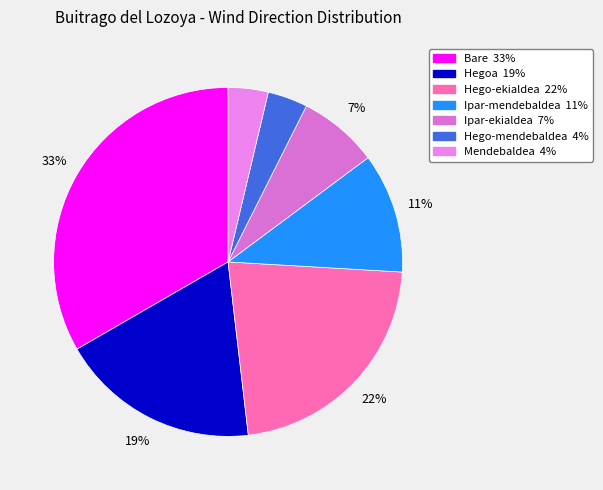

To the nearest percent, what is the average slice percentage?

14%